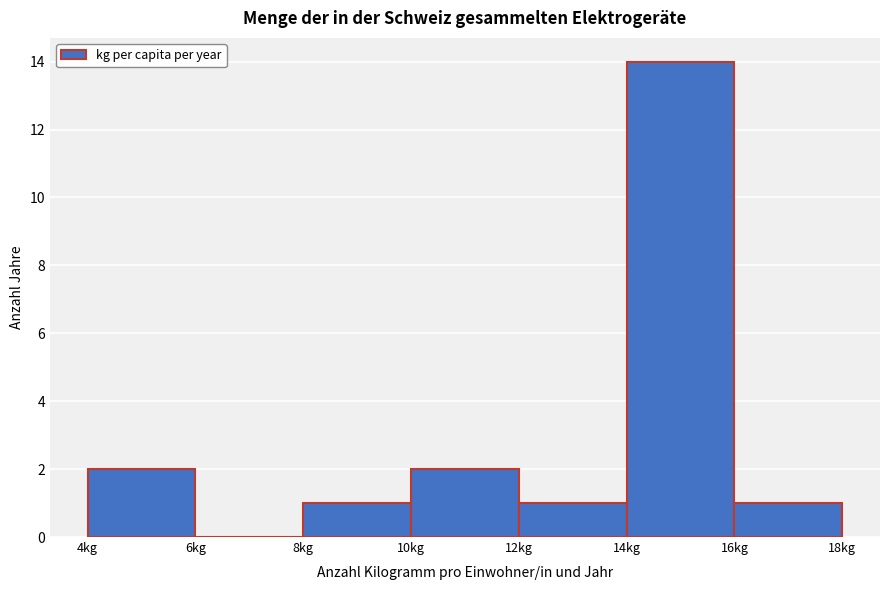

Reading left to right, transcribe this chart: for each bar, give the range it covers on the x-axis and its height. The values are not printed on the chart, so give them approximately, as read against the axis.

4 to 6: 2
6 to 8: 0
8 to 10: 1
10 to 12: 2
12 to 14: 1
14 to 16: 14
16 to 18: 1